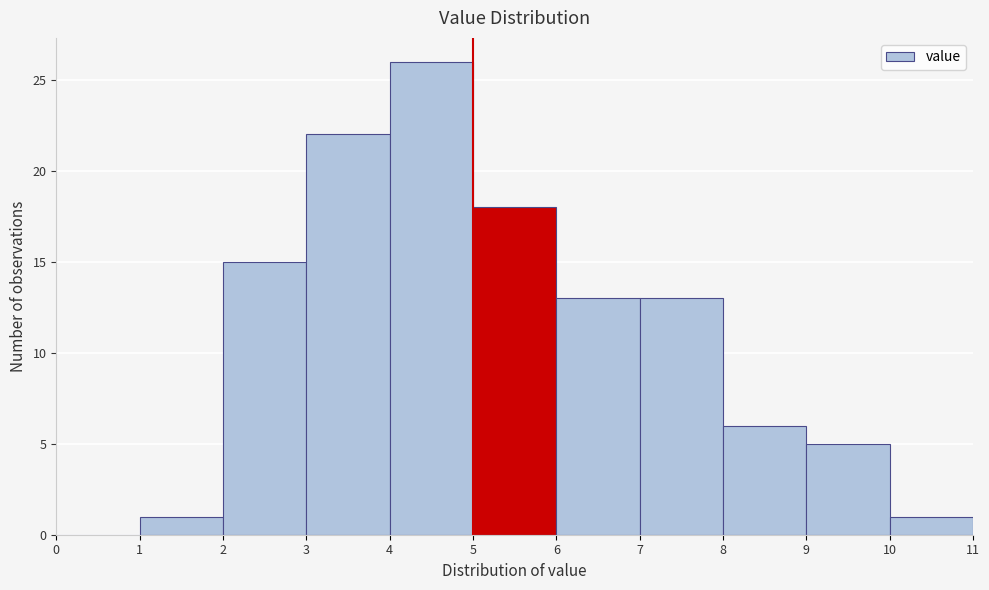

Which range on the x-axis has the tallest bar?

4 to 5